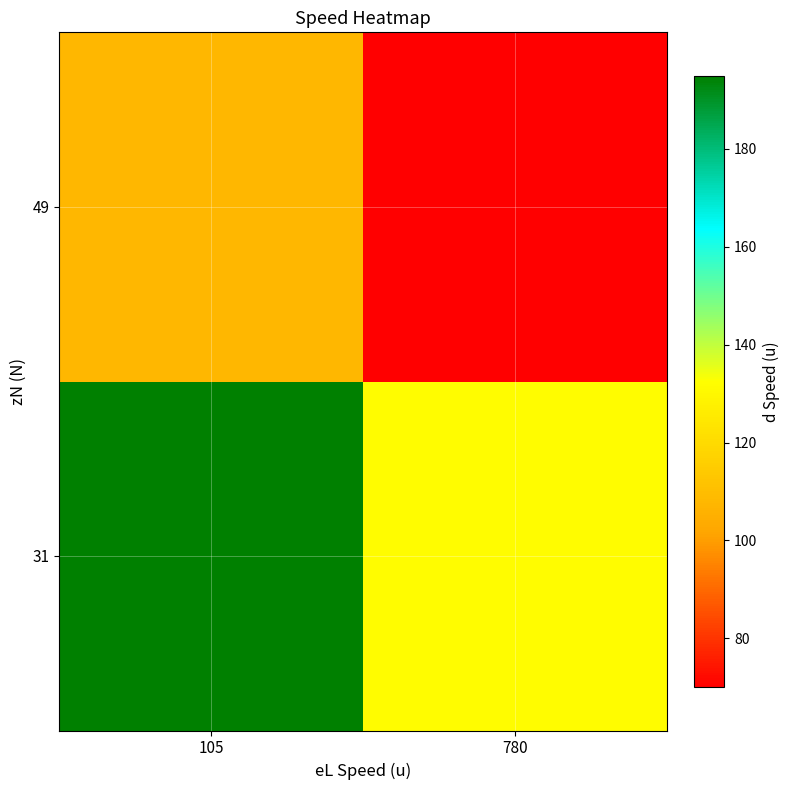

List the series in order of their overall mean, highest first.

31, 49